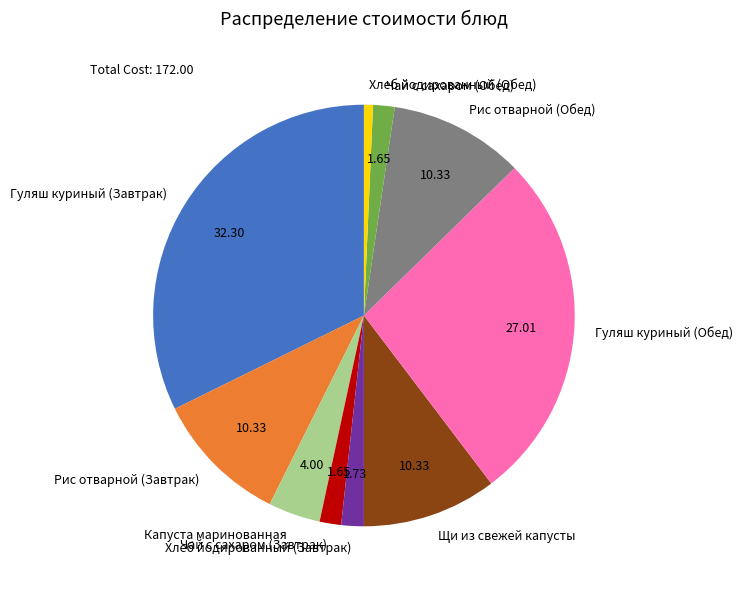

Does any single category account for the majority?

No